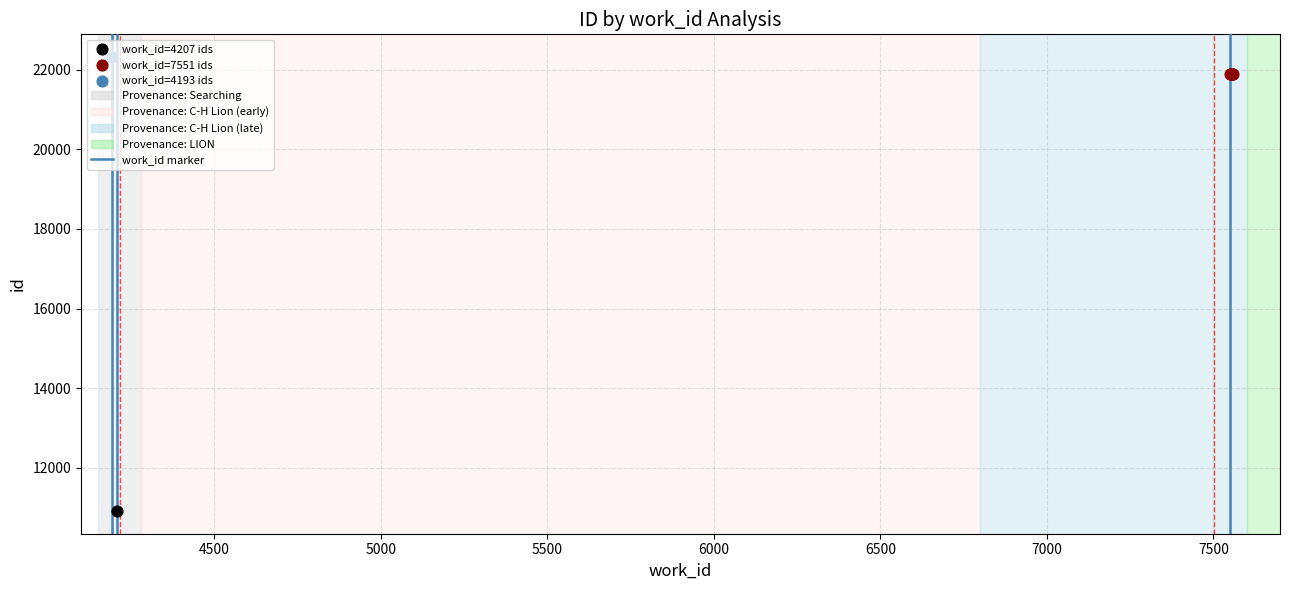

Approximately how many times larger is the value at 7500 compared to 7000?

1.0